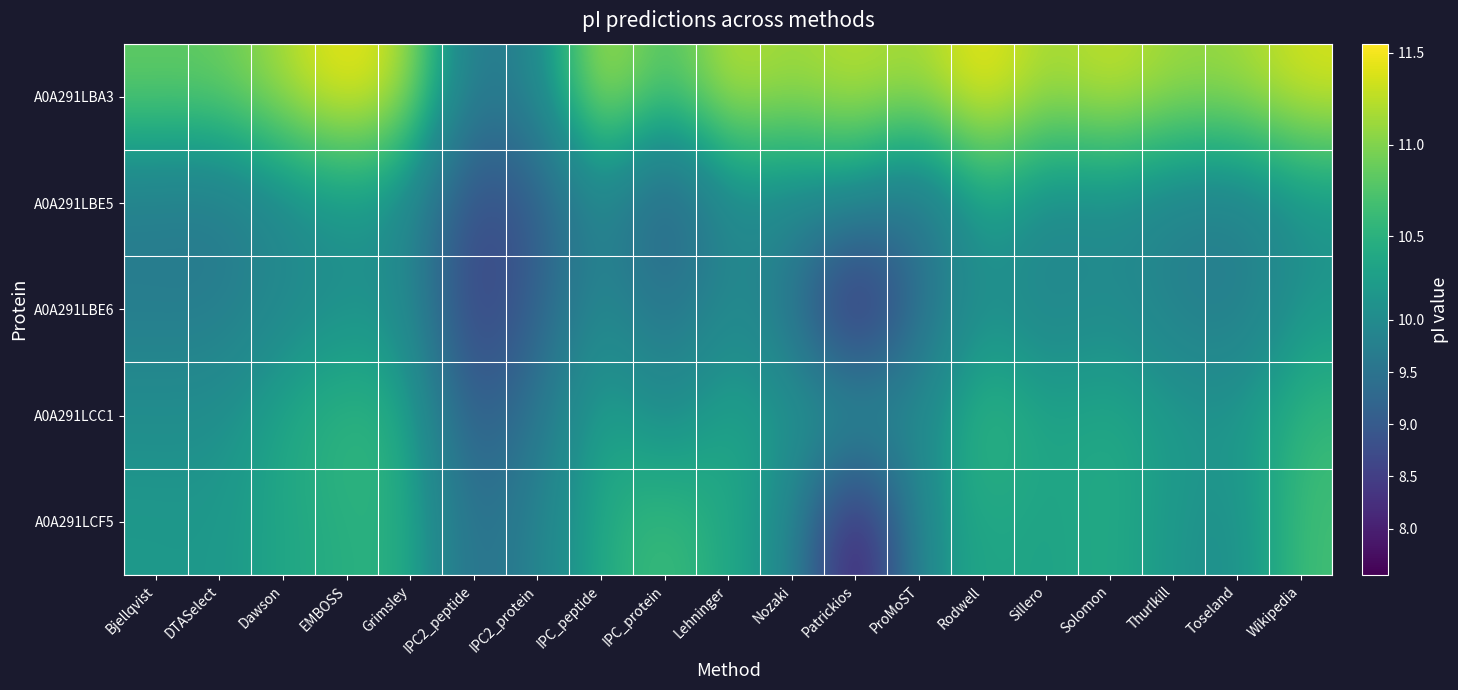

Rank the series by their maximum value, from highest to lowest.

A0A291LBA3, A0A291LCC1, A0A291LCF5, A0A291LBE5, A0A291LBE6